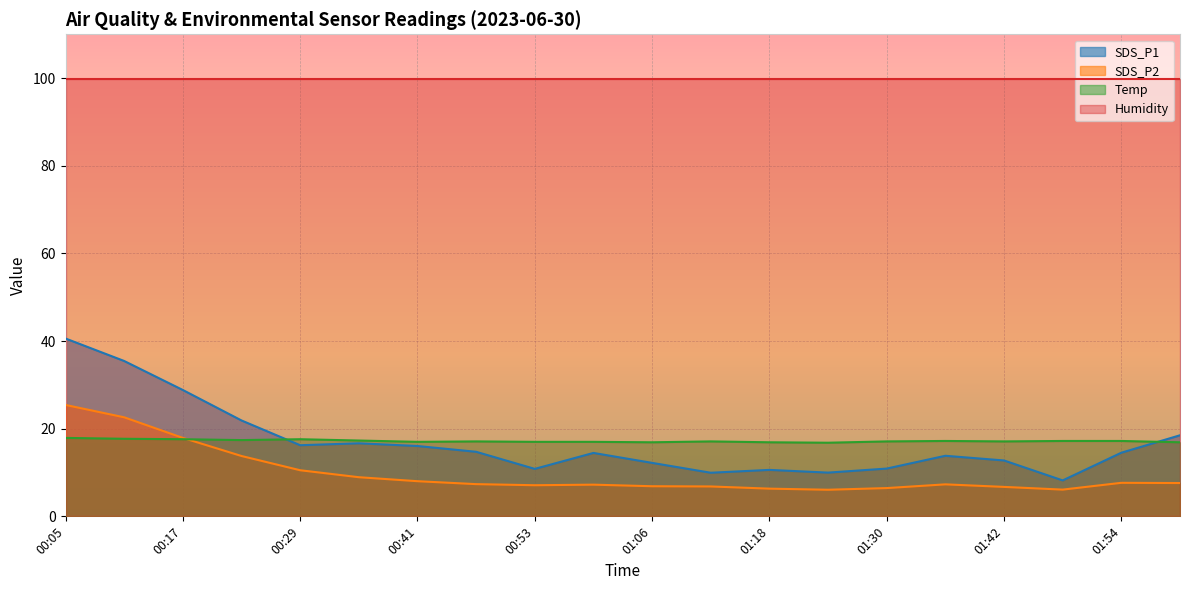

At which category is the sum across all series the highest?

00:05